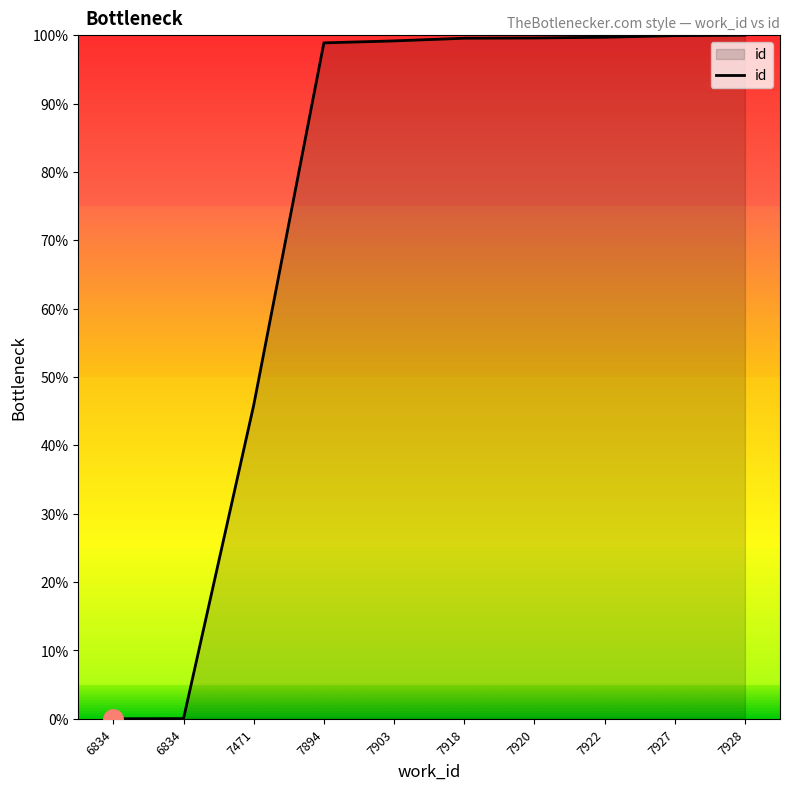

Does the chart display data point markers on the line(s)?

No